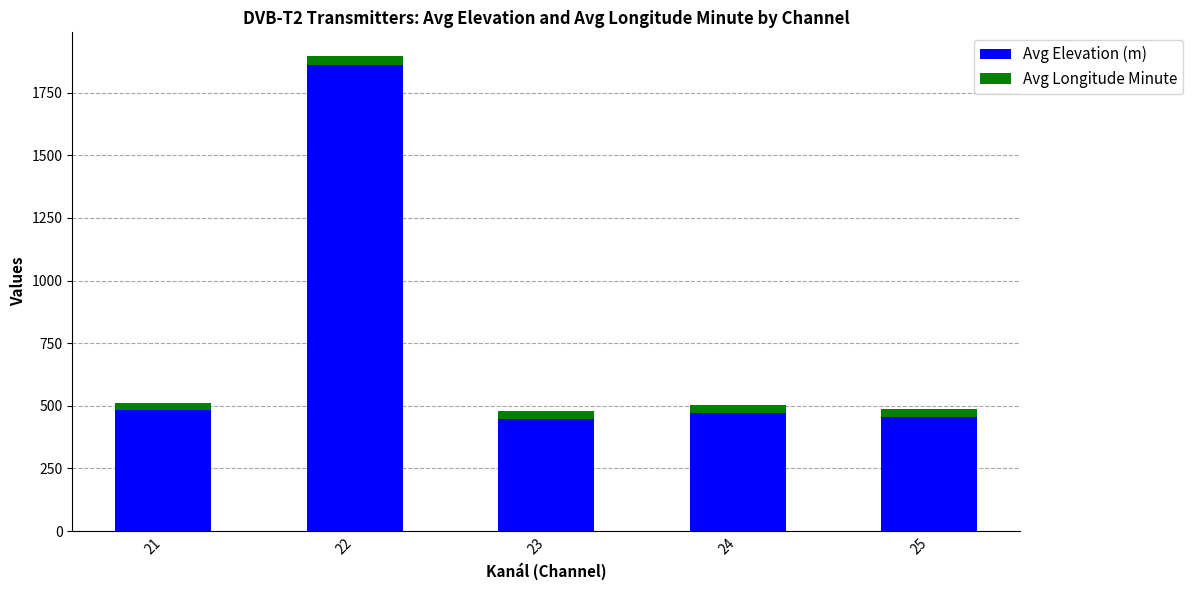

At which category is the sum across all series the highest?

22